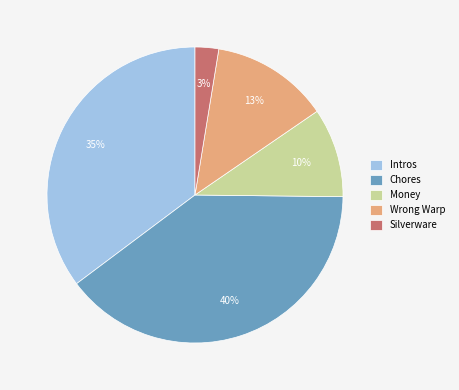

Is the sum of Intros and Wrong Warp greater than half?

No